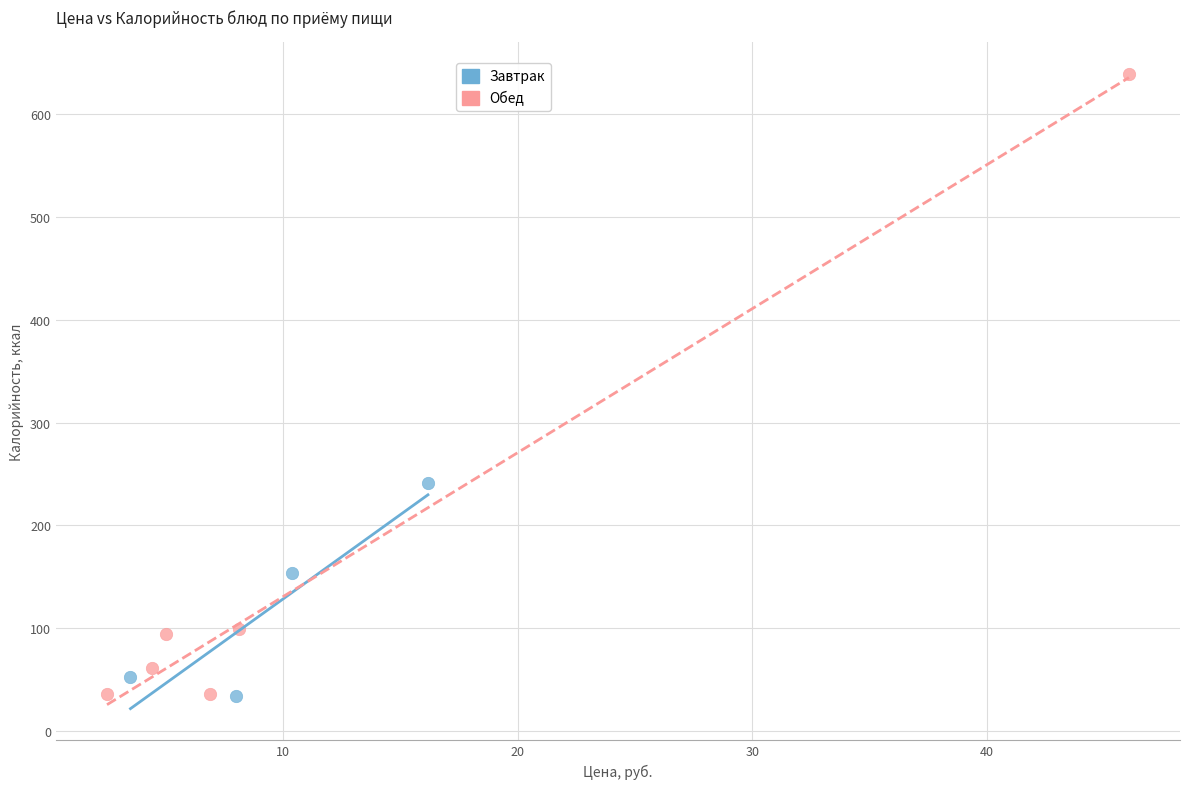

Which series has the largest Y range (max minus min)?

Обед